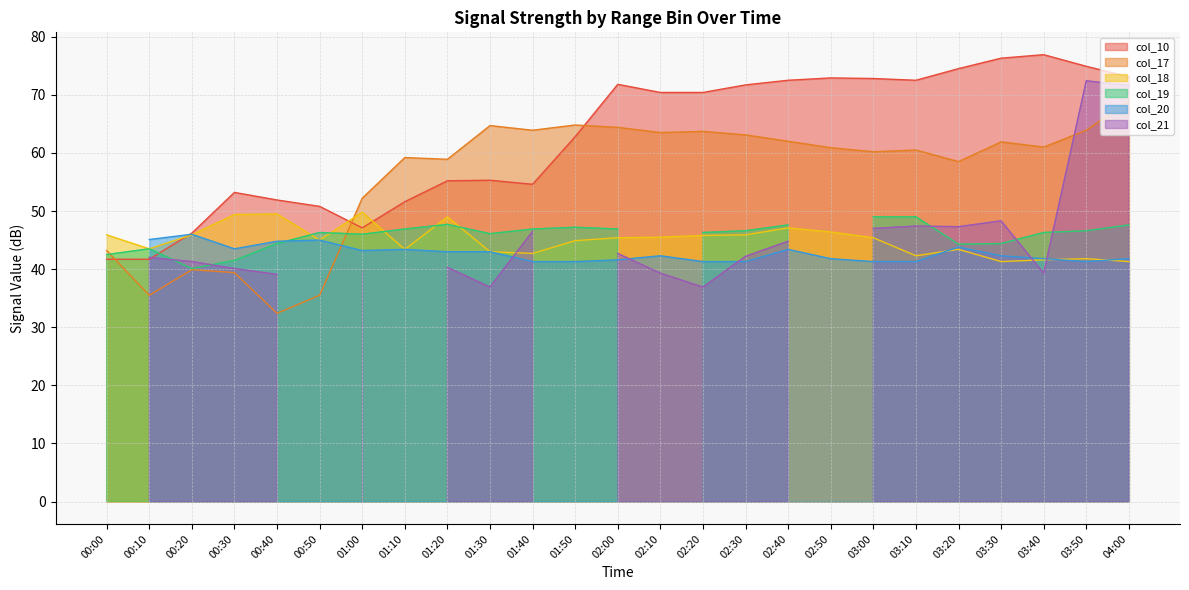

Is it true that col_10 equals 74.5 at 03:20?

True